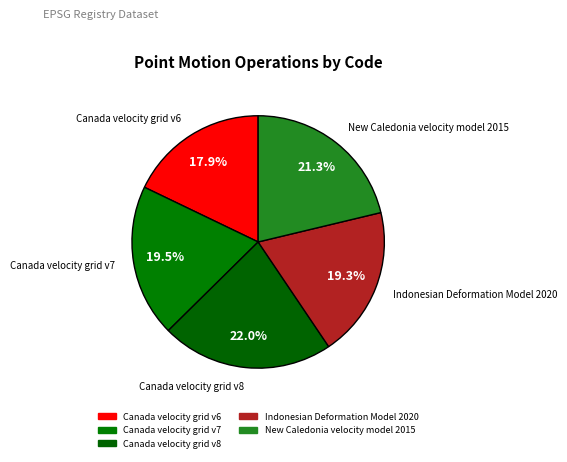

Rank the categories by value from highest to lowest.

Canada velocity grid v8, New Caledonia velocity model 2015, Canada velocity grid v7, Indonesian Deformation Model 2020, Canada velocity grid v6